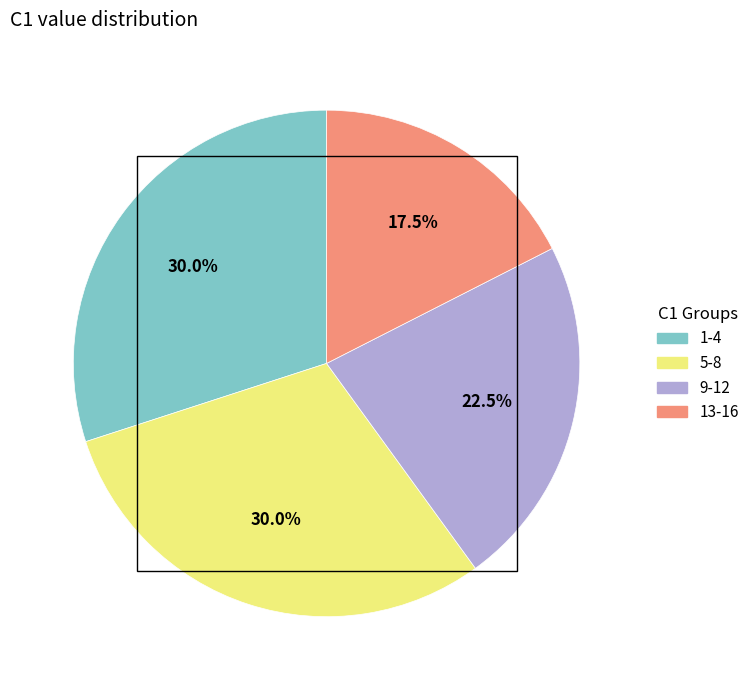

Is there any slice that represents more than half of the pie?

No